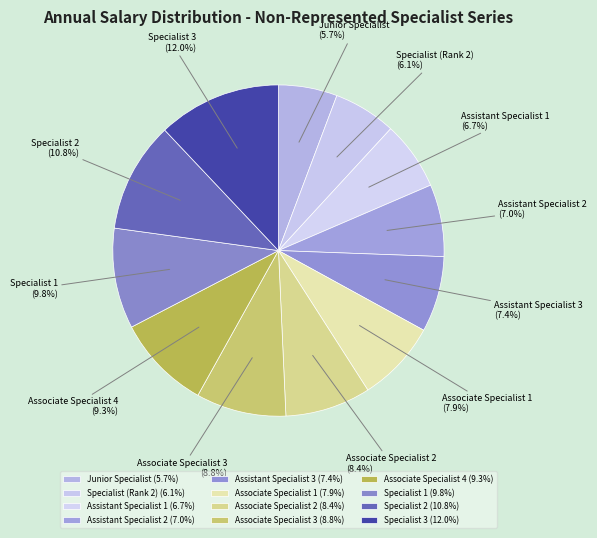

Does Junior Specialist represent more than half of the total?

No